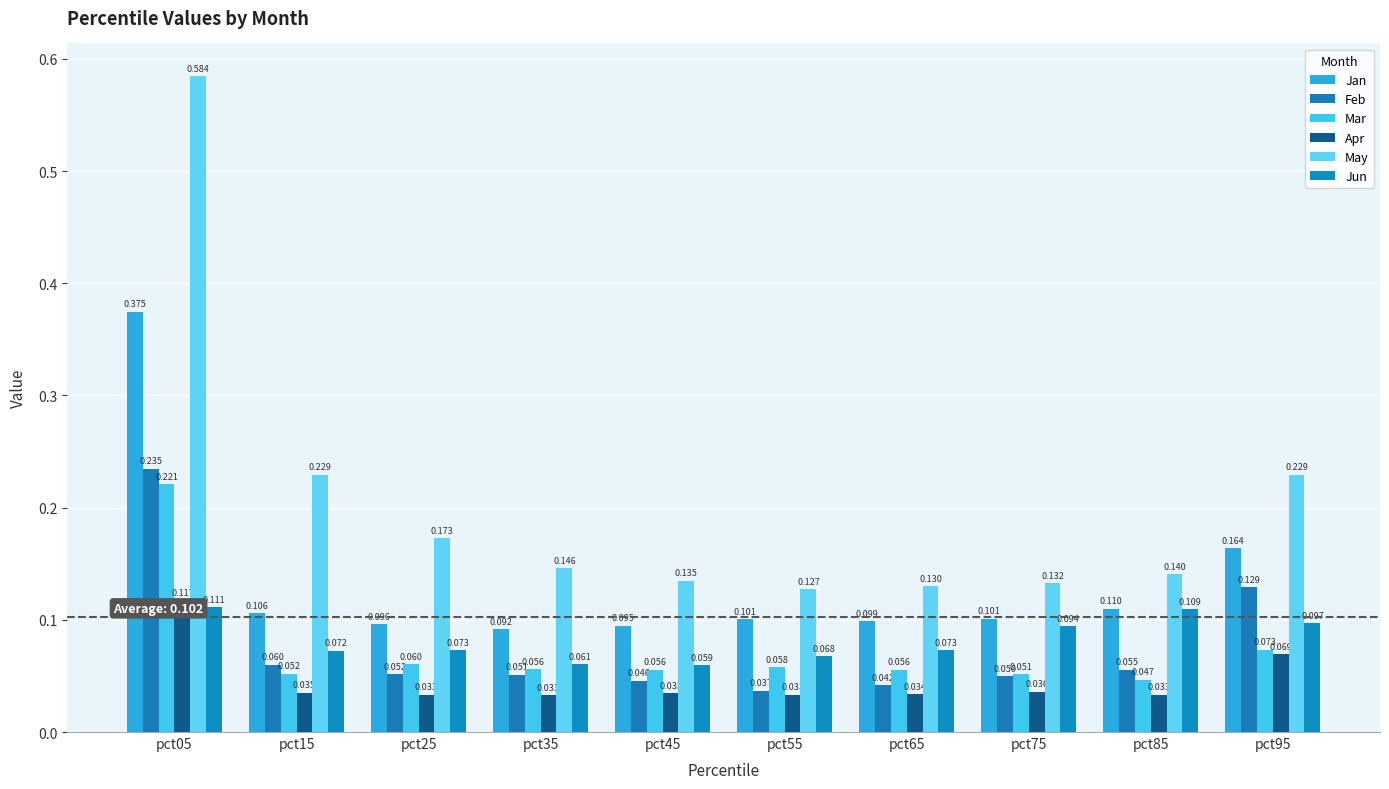

Are the bars horizontal?

No